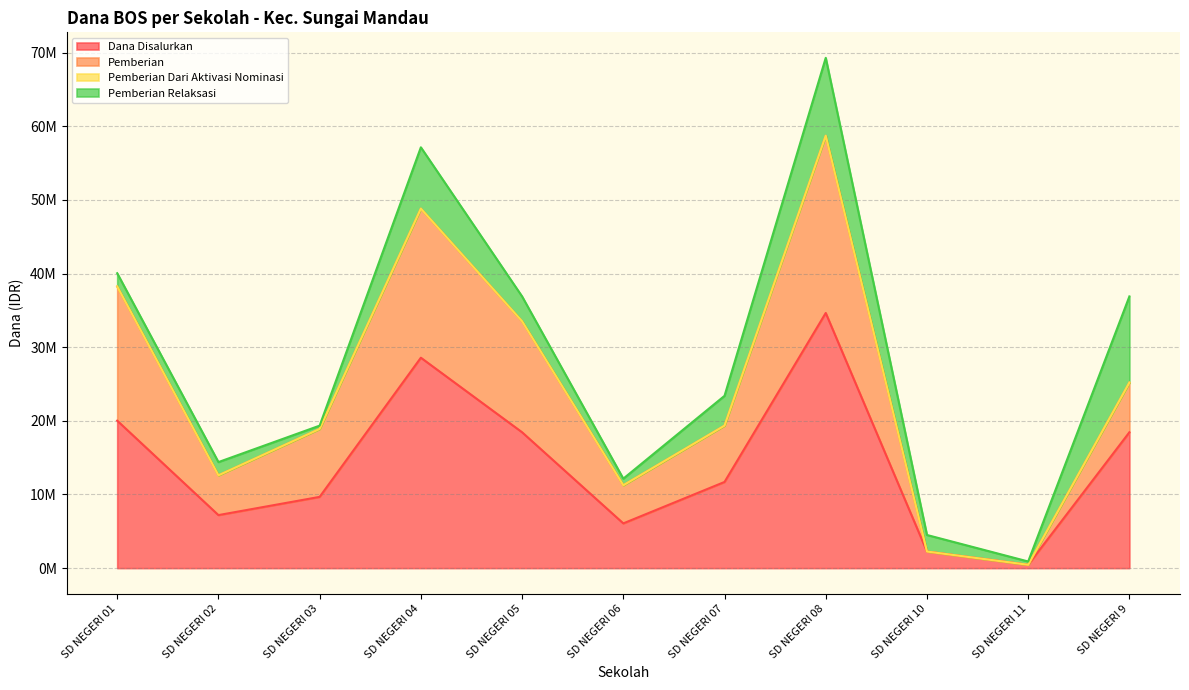

In Pemberian, how many points are higher than both neighbors (excluding endpoints)?

2